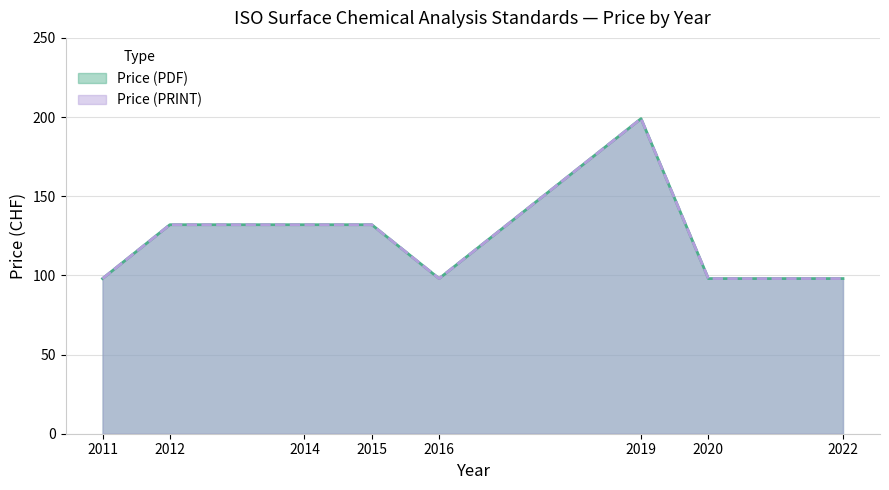

Which has a higher value, 2015 or 2019?

2019